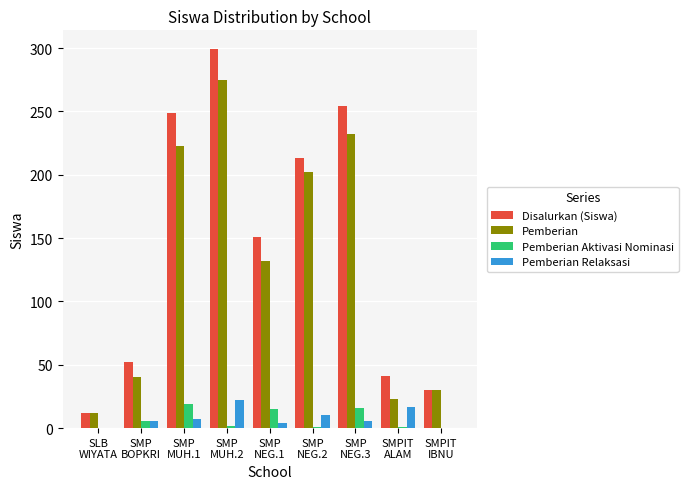

Where is Pemberian Relaksasi nearest to the value 11?

SMP
NEG.2